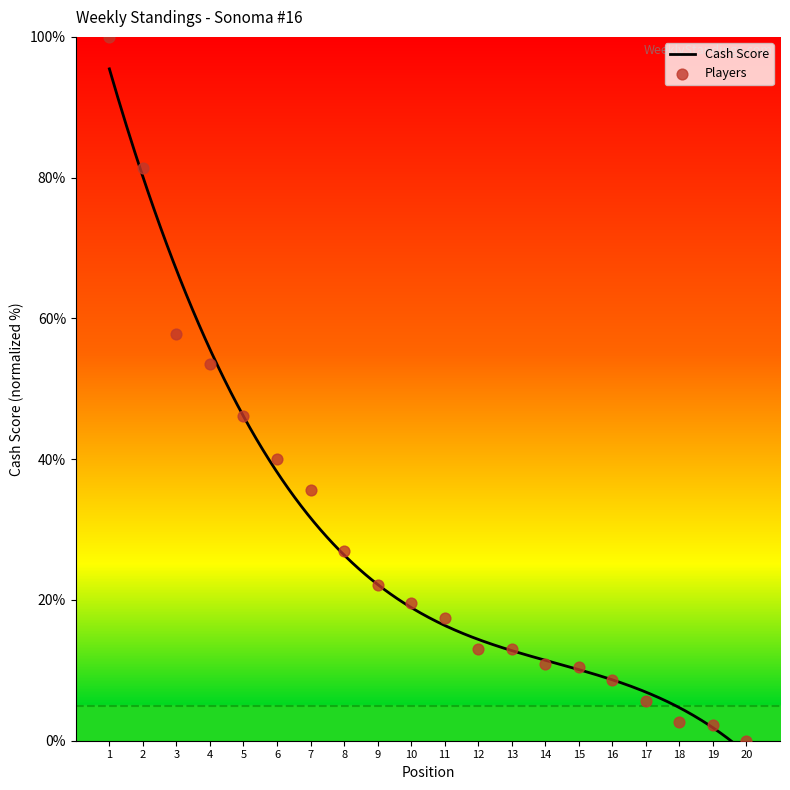

What is the ratio of the value at 16 to the value at 3?

0.2